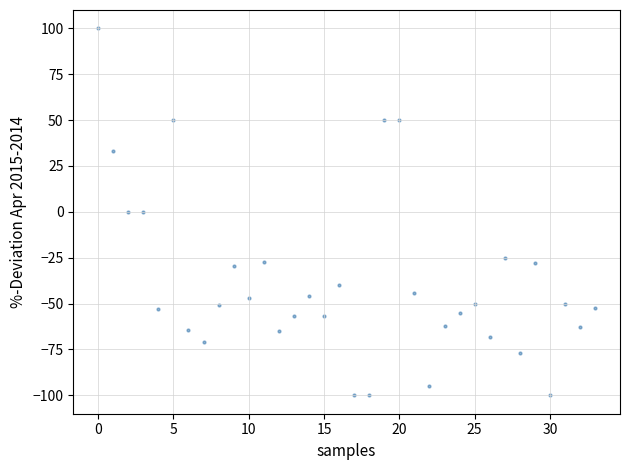

What is the range of Y values (max minus min)?

200.0